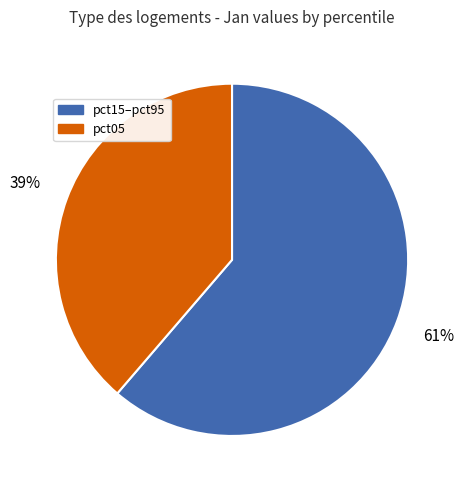

Is there a majority slice in this chart?

Yes